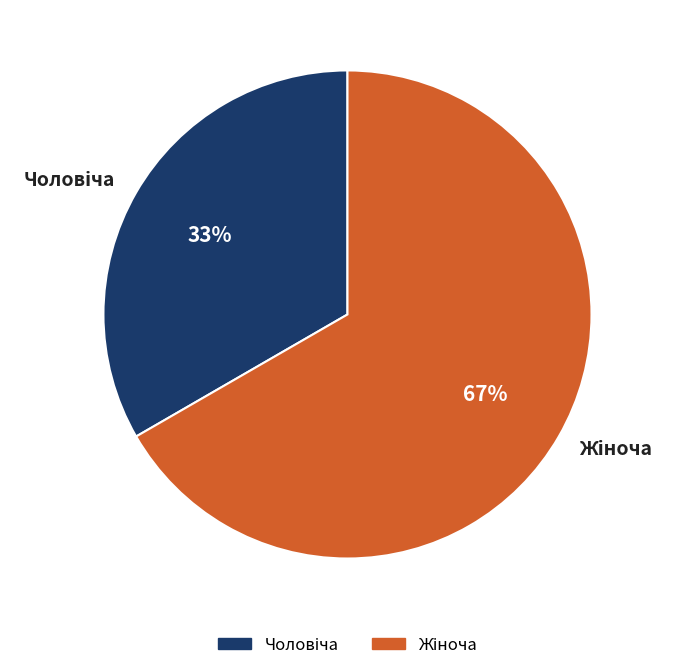

To the nearest percent, what is the average slice percentage?

50%